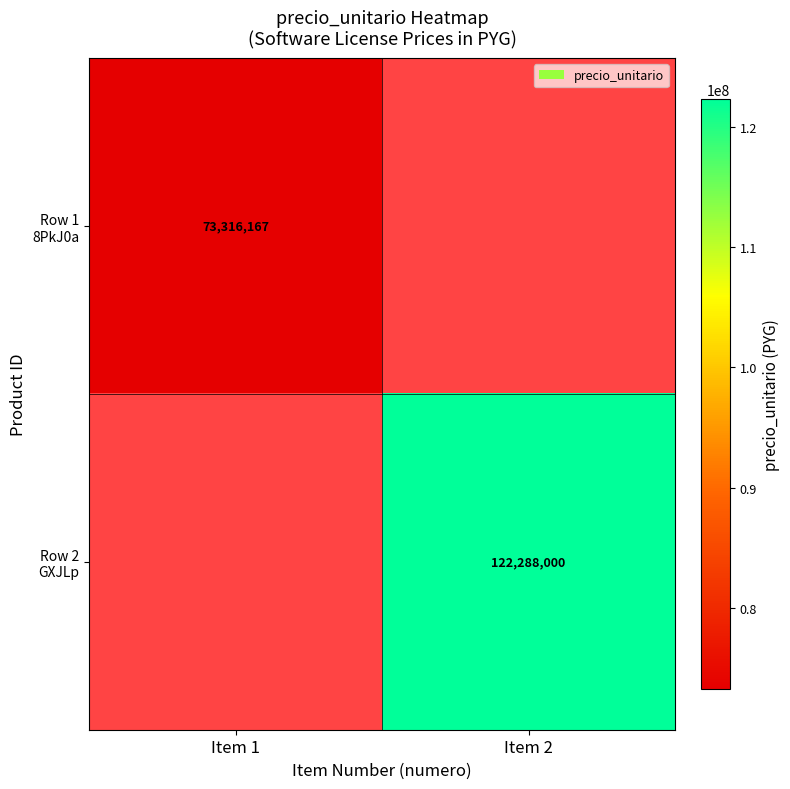

What is the greatest value displayed?

122288000.0